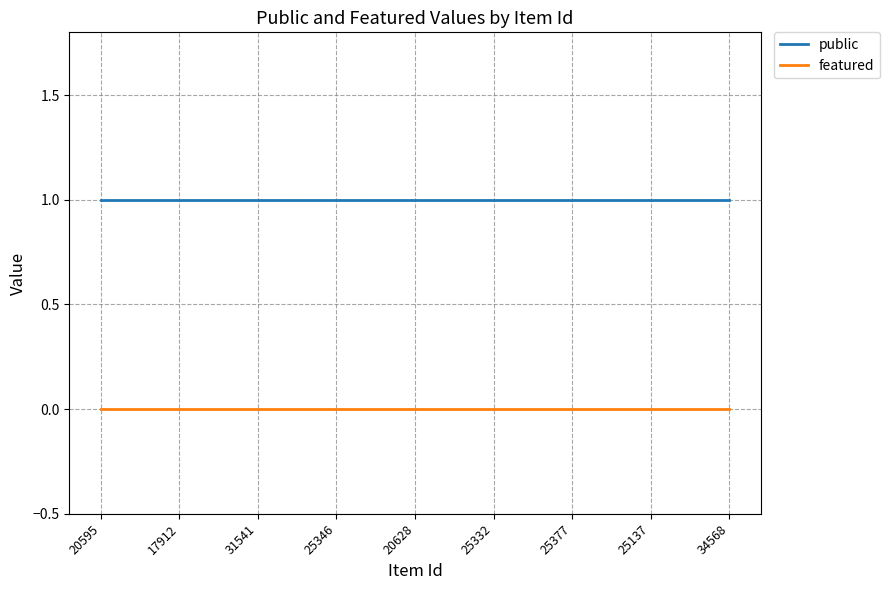

What is the maximum value shown in the chart?

1